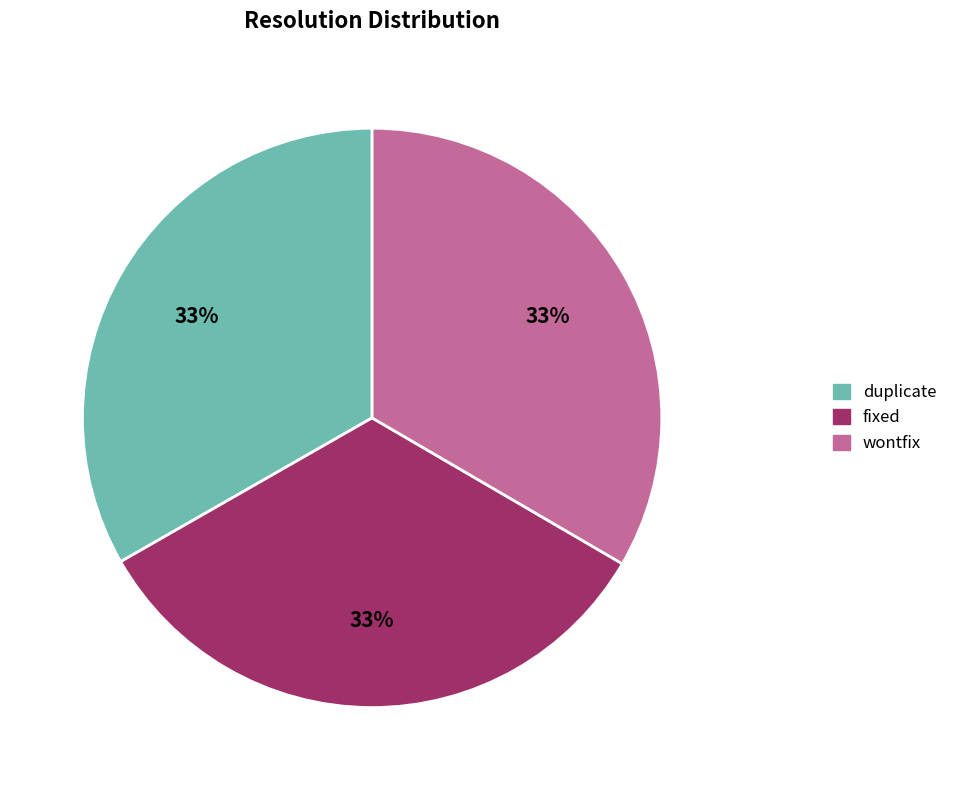

Does fixed account for over 50% of the chart?

No